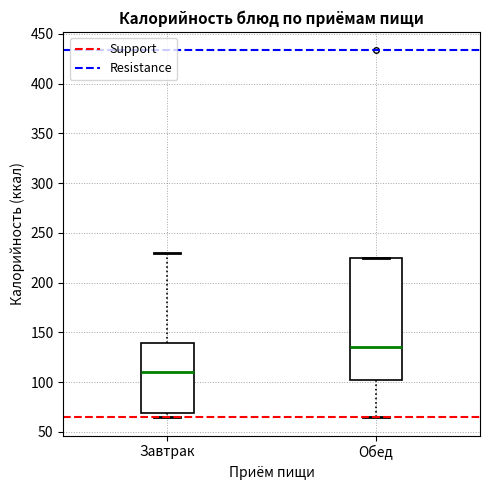

Where is the lower edge of the box for Обед on the y-axis? The values are not printed on the chart, so give them approximately, as read against the axis.

100